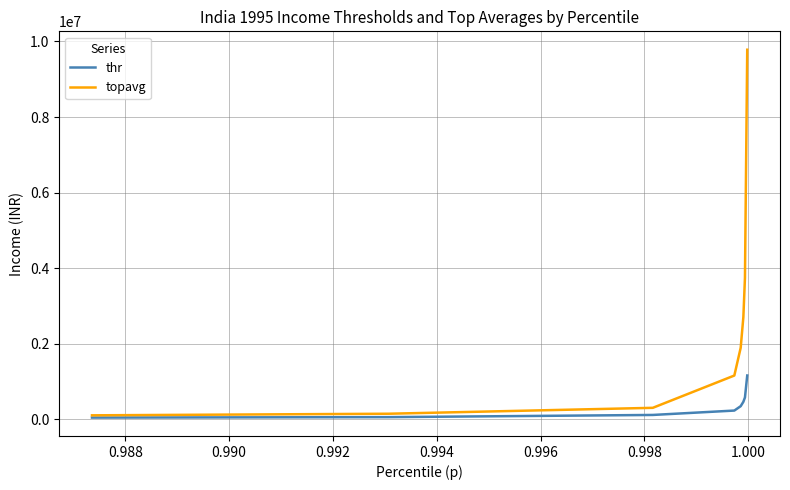

Which series has the widest spread of values?

topavg